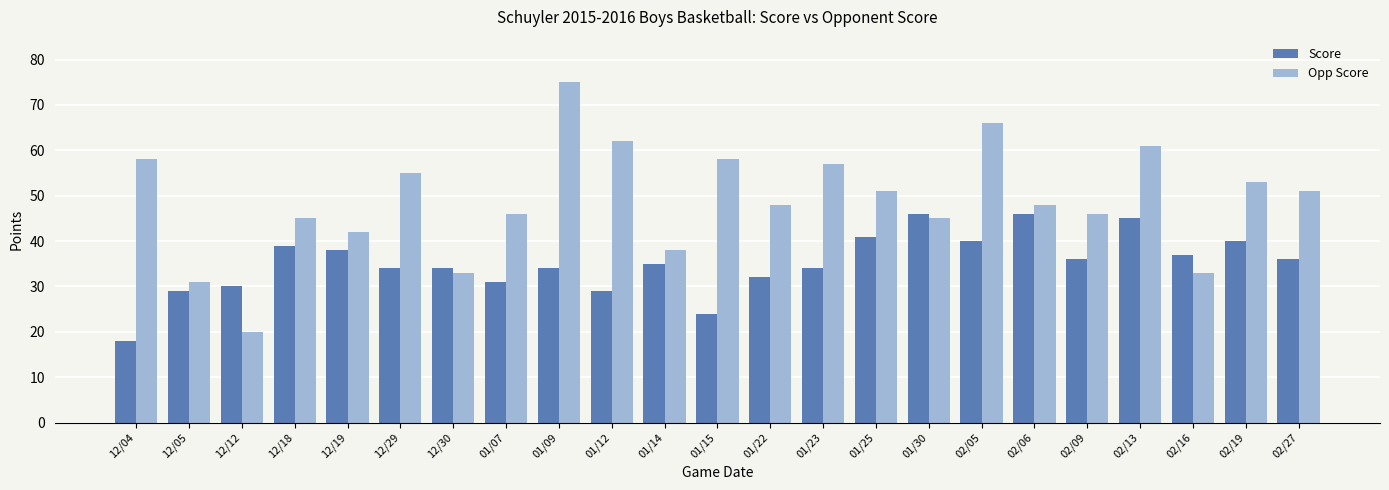

Which series changed the most between 12/19 and 12/30?

Opp Score